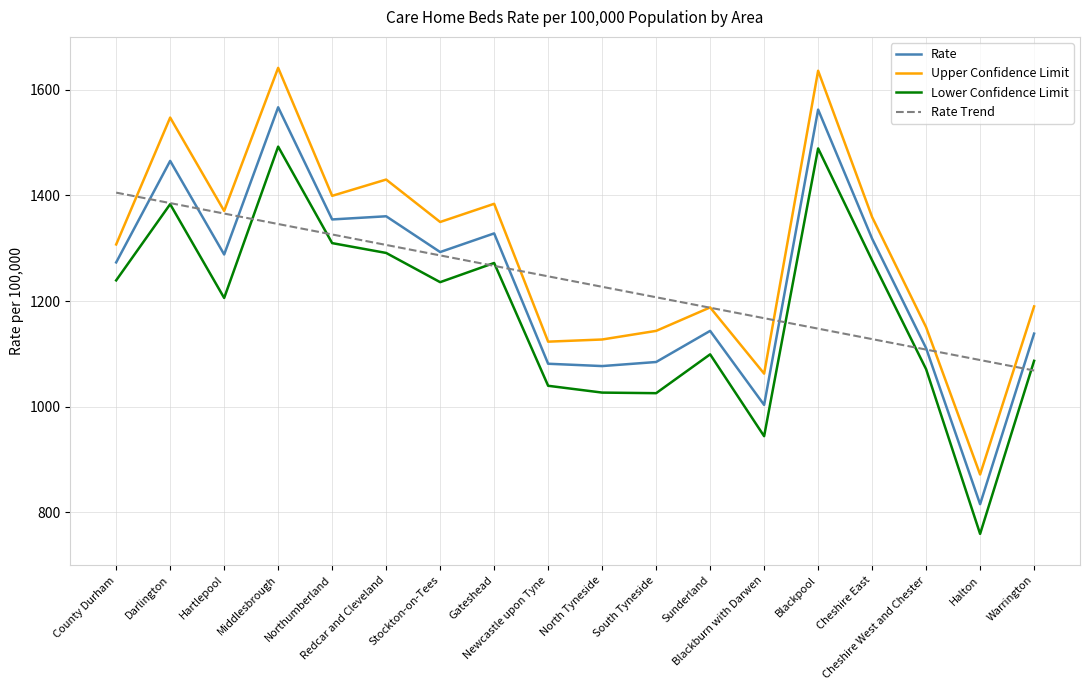

Which series has the widest spread of values?

Upper Confidence Limit